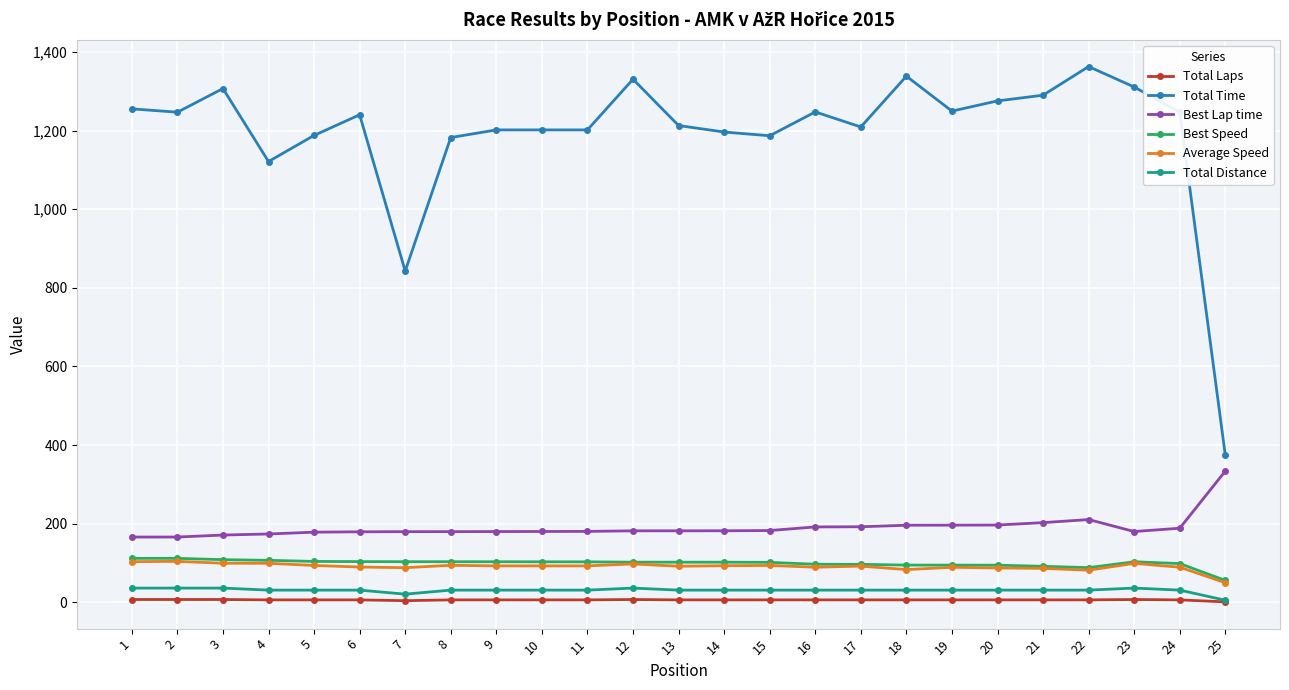

What is the maximum value for Total Time?

1363.2